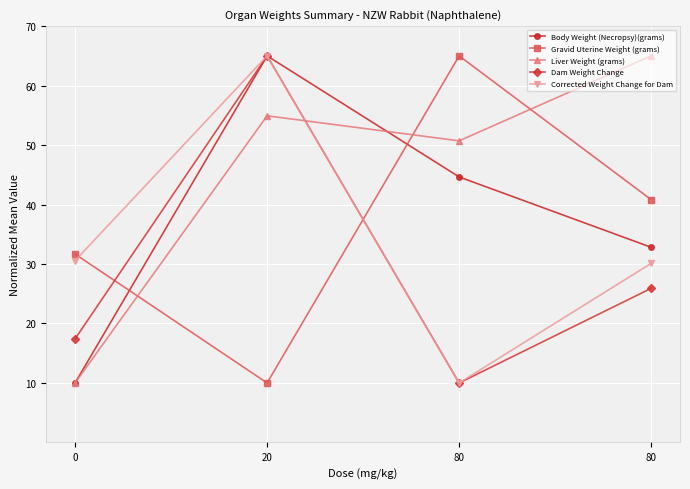

What are all the series names shown in the legend?

Body Weight (Necropsy)(grams), Gravid Uterine Weight (grams), Liver Weight (grams), Dam Weight Change, Corrected Weight Change for Dam